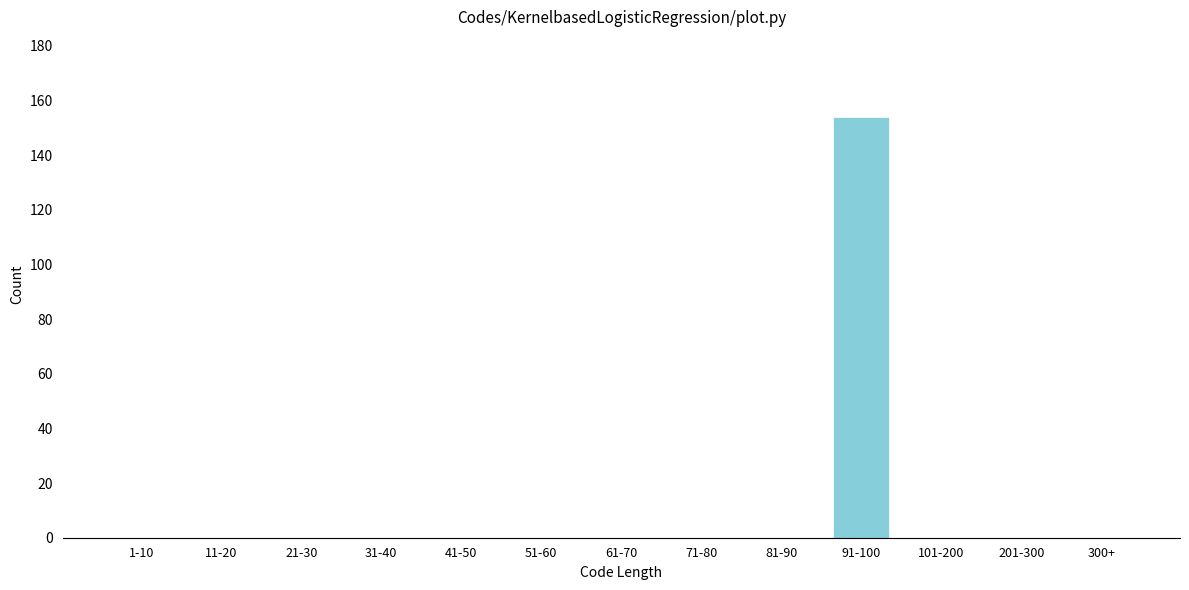

Reading left to right, what are all the values shown in this chart?

1-10=0	11-20=0	21-30=0	31-40=0	41-50=0	51-60=0	61-70=0	71-80=0	81-90=0	91-100=154	101-200=0	201-300=0	300+=0